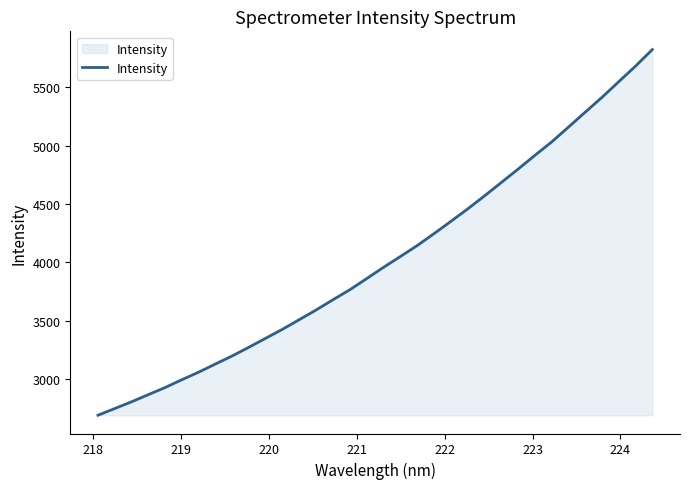

What is the difference between the maximum and minimum values?

3130.9